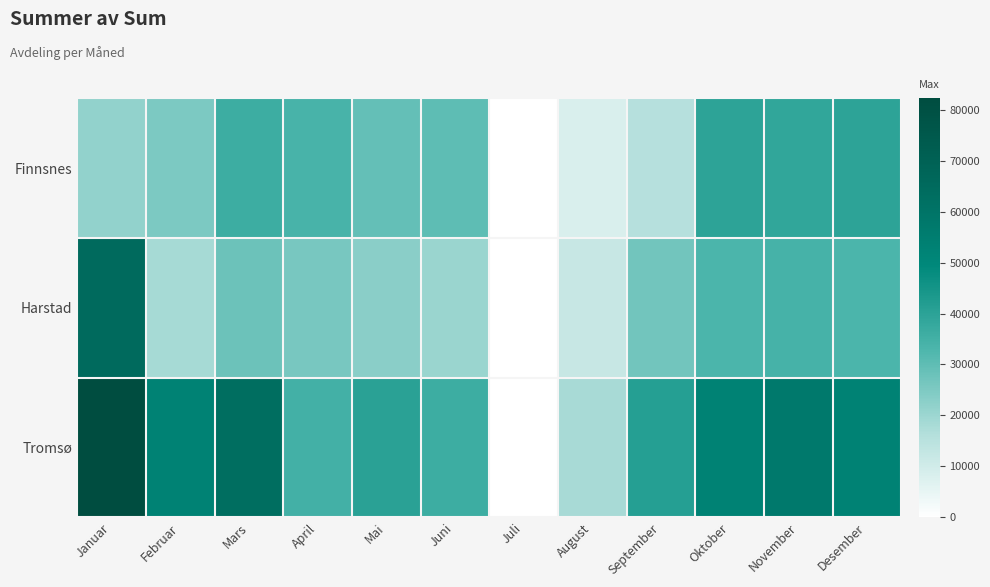

Which series changed the most between April and Desember?

Tromsø